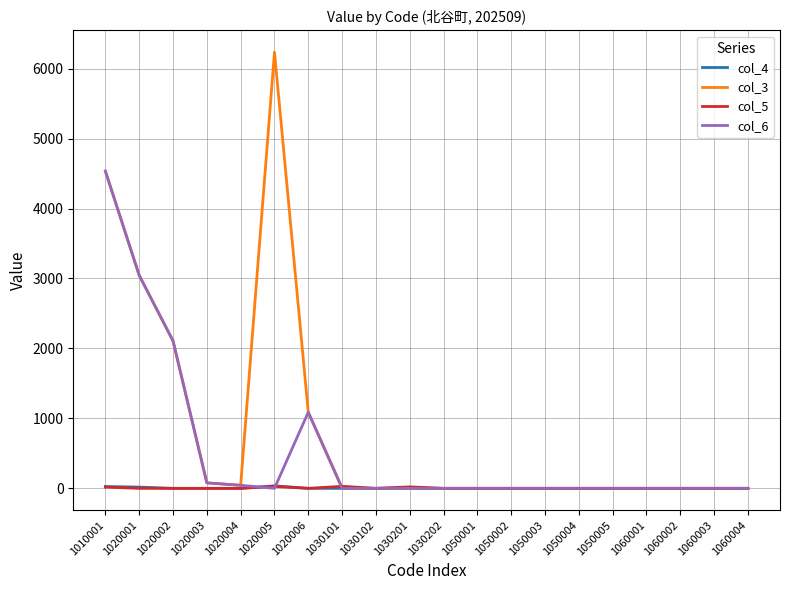

Which series has the largest total across all categories?

col_3